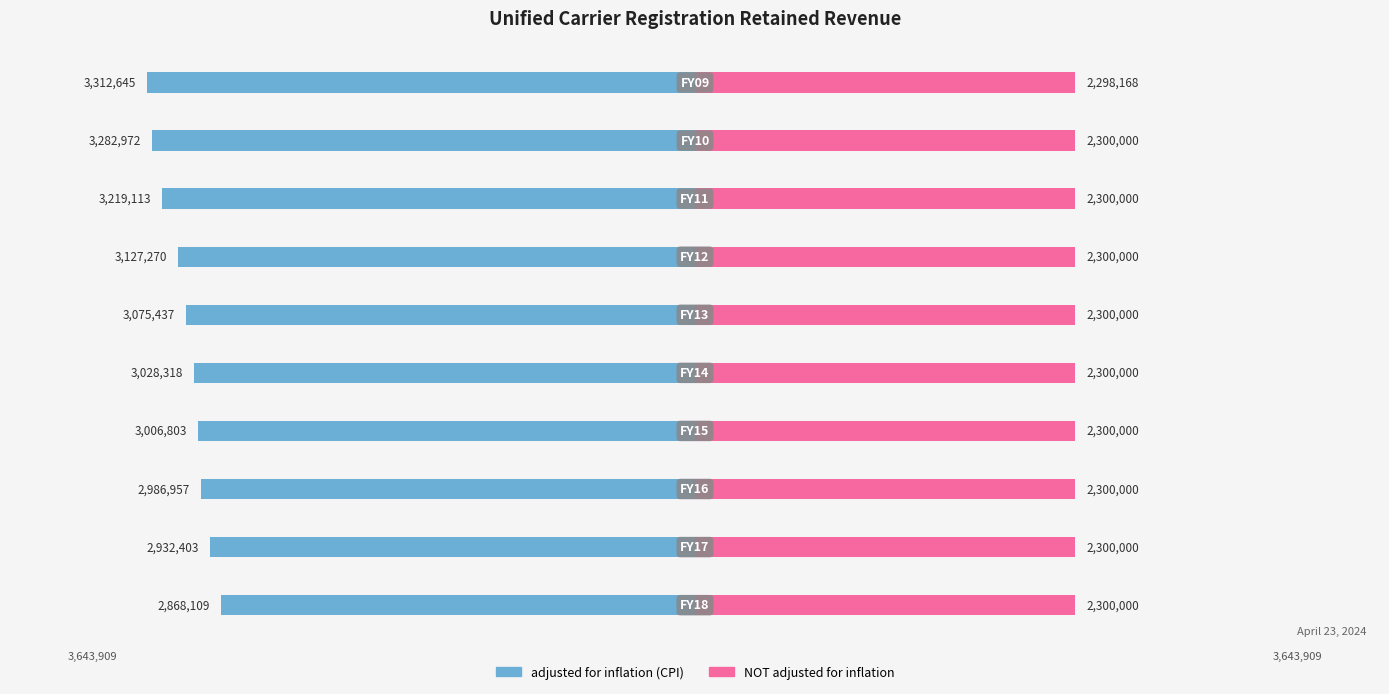

Between 1 and 2, which is larger?

1